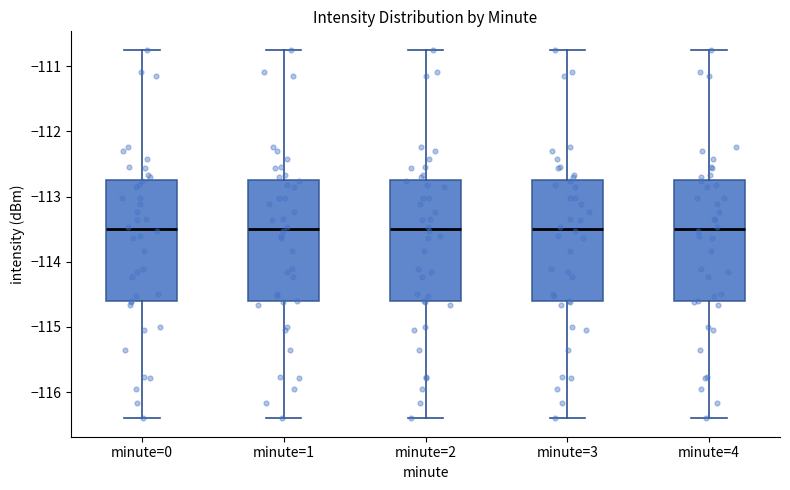

Reading left to right, read every box against the y-axis: the position of its median line, the range the box covers, and the ends of its whiskers. The values are not printed on the chart, so give them approximately, as read against the axis.

minute=0: median -113.5, box -114.6 to -112.7, whiskers -116.4 to -110.7
minute=1: median -113.5, box -114.6 to -112.7, whiskers -116.4 to -110.7
minute=2: median -113.5, box -114.6 to -112.7, whiskers -116.4 to -110.7
minute=3: median -113.5, box -114.6 to -112.7, whiskers -116.4 to -110.7
minute=4: median -113.5, box -114.6 to -112.7, whiskers -116.4 to -110.7